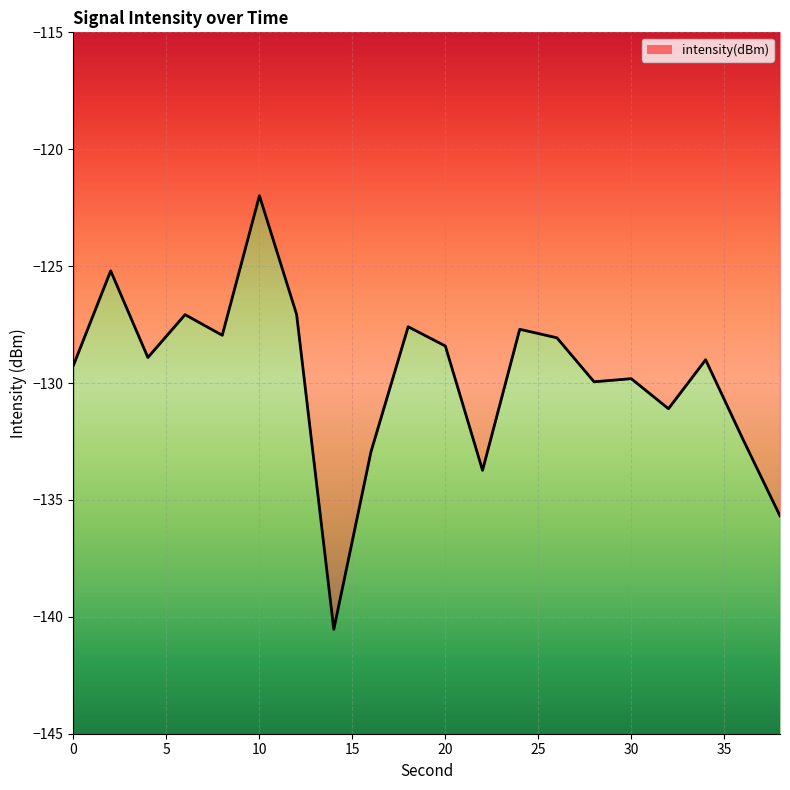

How many lines are shown in the chart?

1